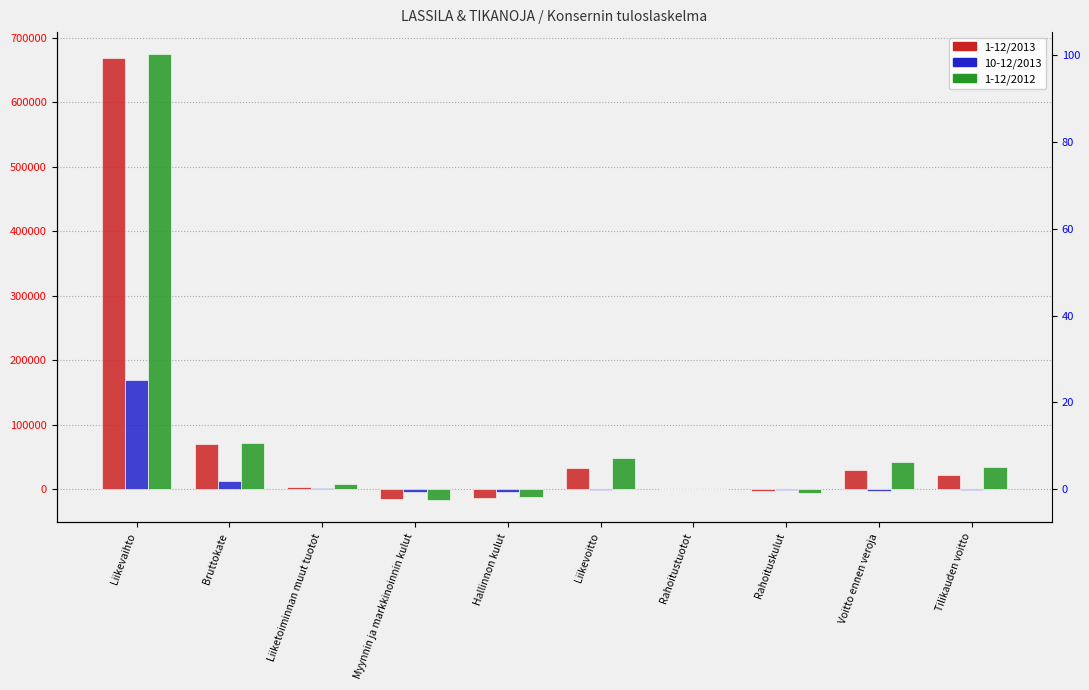

What are all the series names shown in the legend?

1-12/2013, 10-12/2013, 1-12/2012